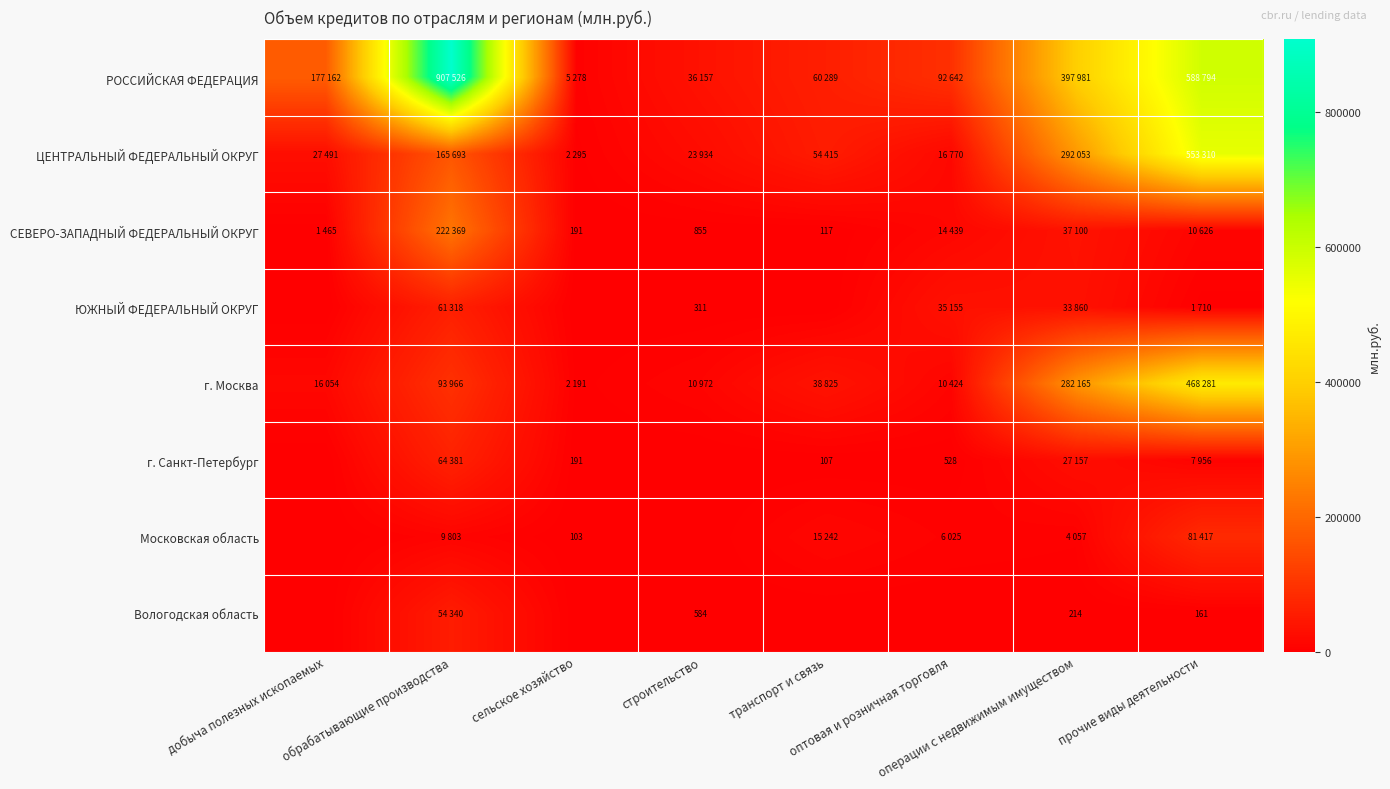

The г. Москва series shows 17925 at оптовая и розничная торговля. True or false?

False